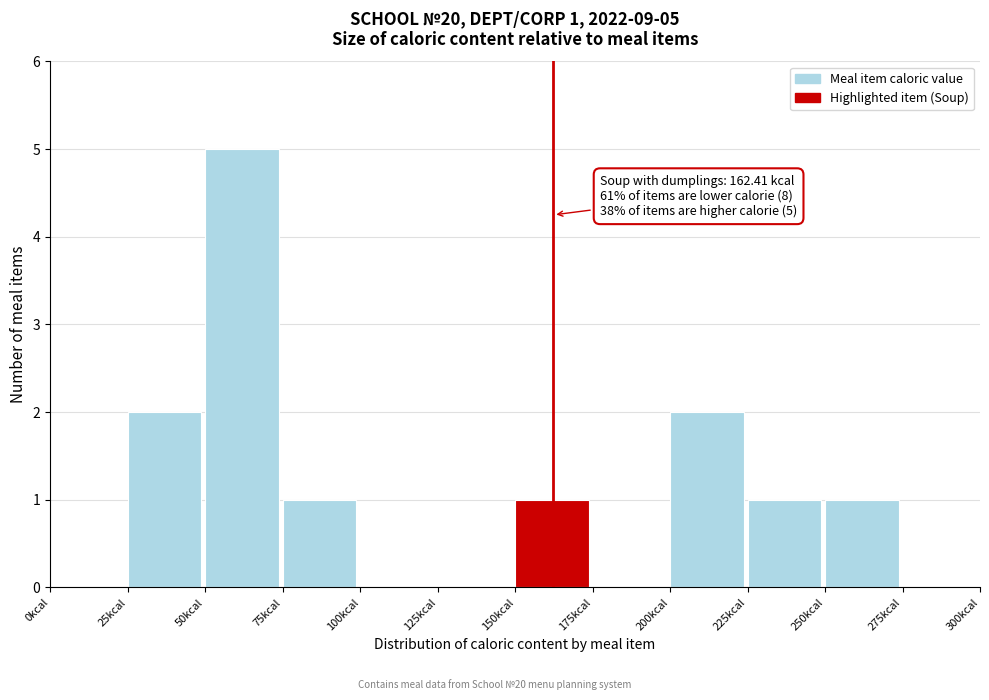

Which range on the x-axis has the tallest bar?

50 to 75